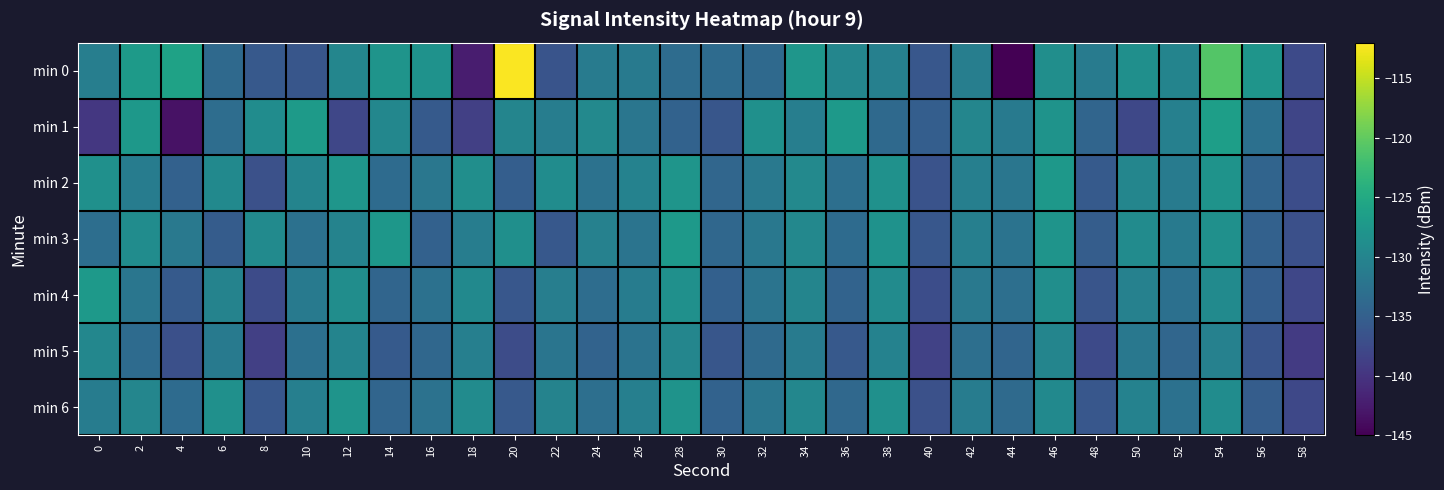

Between 22 and 20, which is larger?

20